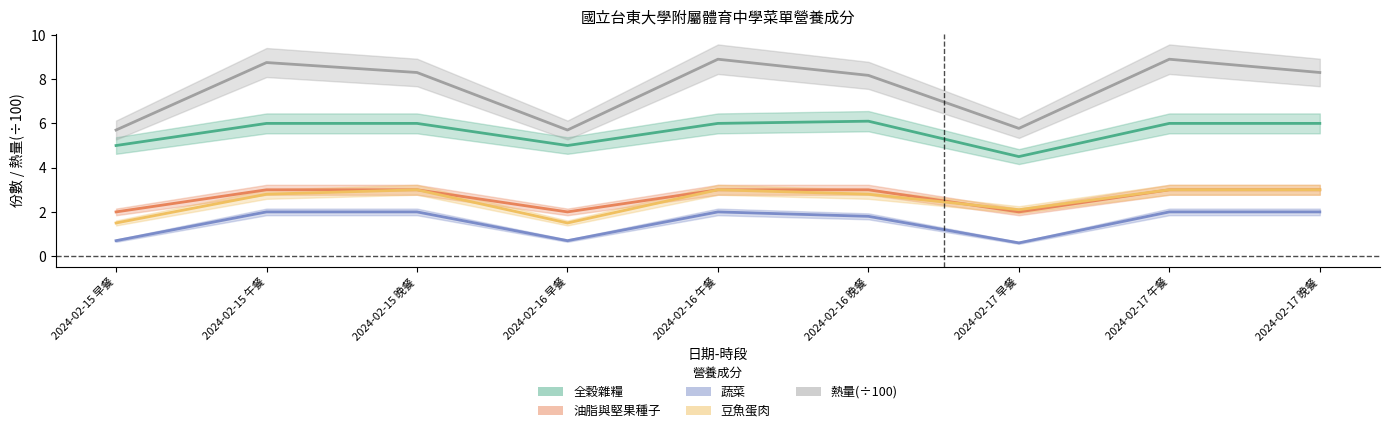

Between 2024-02-15 午餐 and 2024-02-15 早餐, which is larger?

2024-02-15 午餐